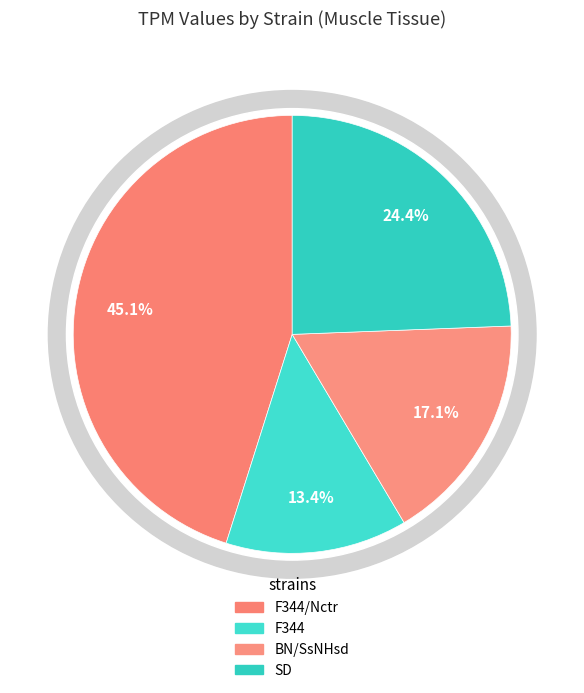

Is BN/SsNHsd the majority of the pie?

No